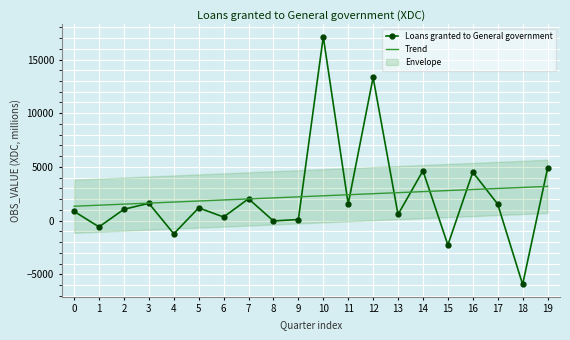

What is the difference between the maximum and minimum values in the Loans granted to General government series?

23065.2